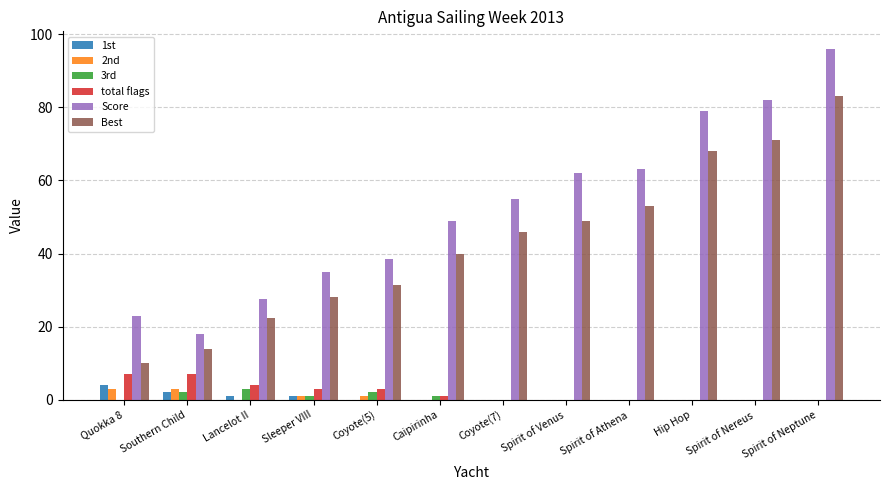

At which category is the sum across all series the highest?

Spirit of Neptune